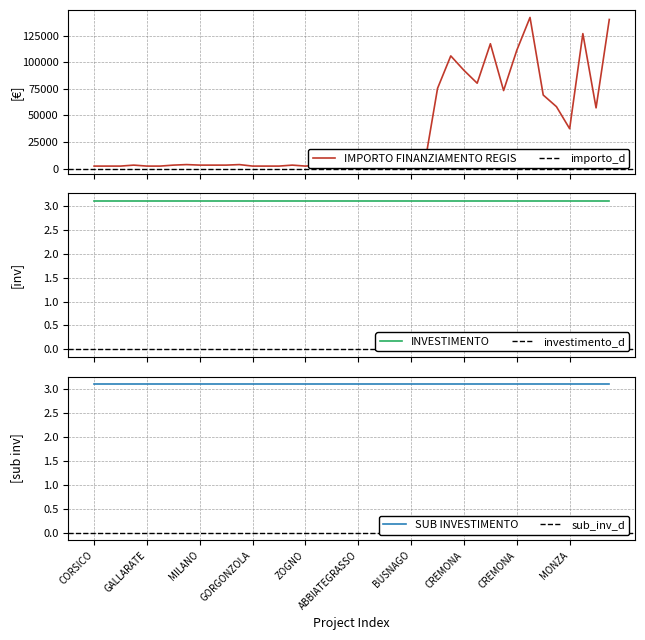

True or false: INVESTIMENTO has a value of 3.1 at VERTOVA.

True